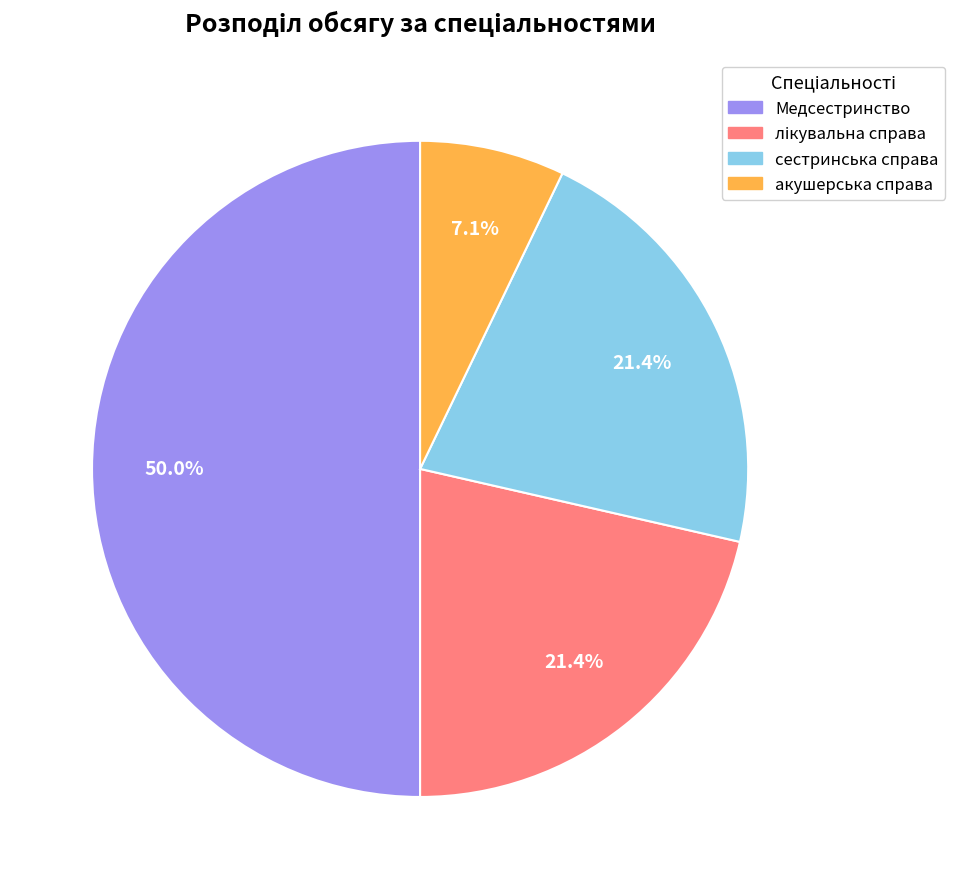

Which category has the smallest portion of the pie?

акушерська справа